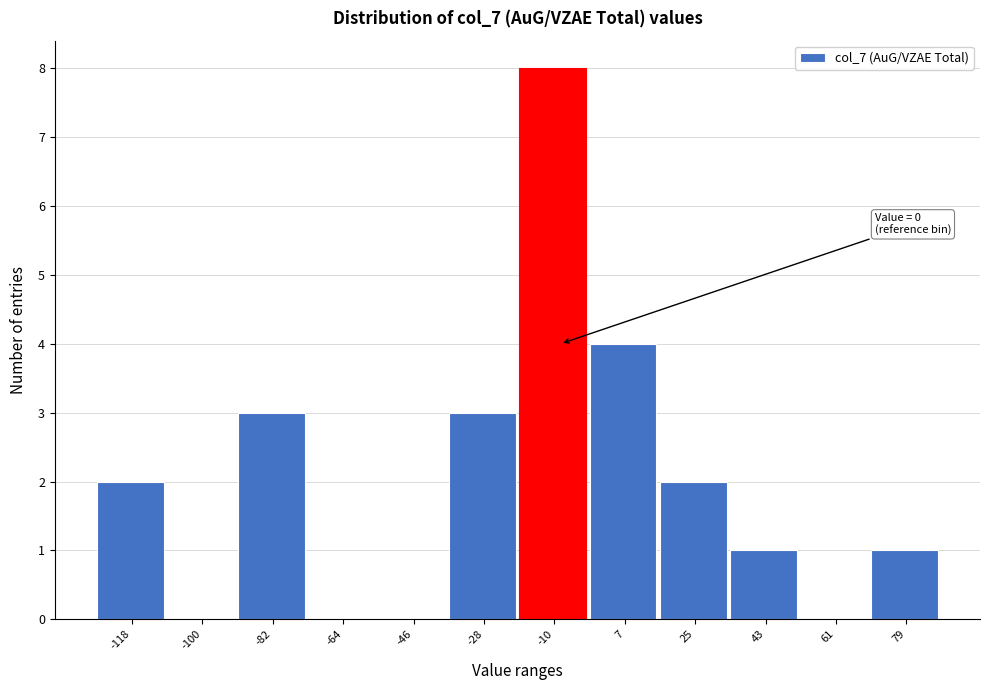

Reading right to left, transcribe all the data shown in this chart.

79=1	61=0	43=1	25=2	7=4	-10=8	-28=3	-46=0	-64=0	-82=3	-100=0	-118=2